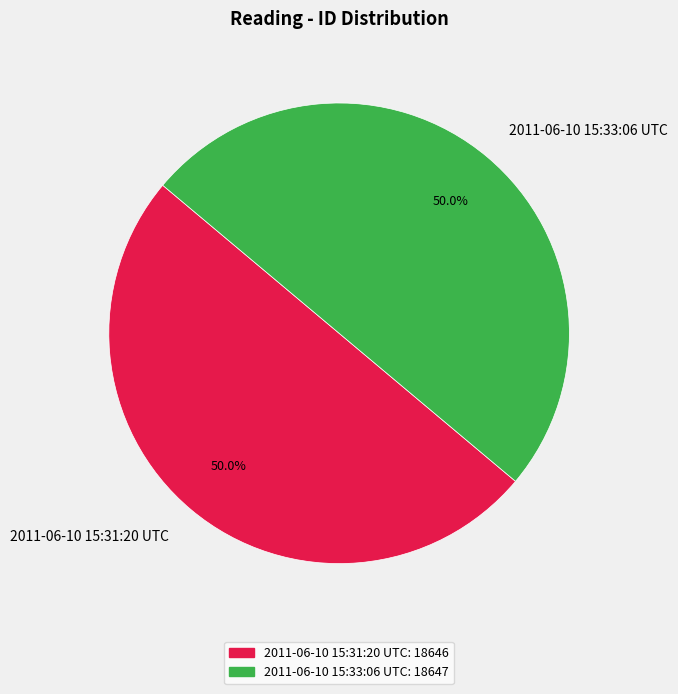

Approximately how many times larger is the value at 2011-06-10 15:31:20 UTC compared to 2011-06-10 15:33:06 UTC?

1.0